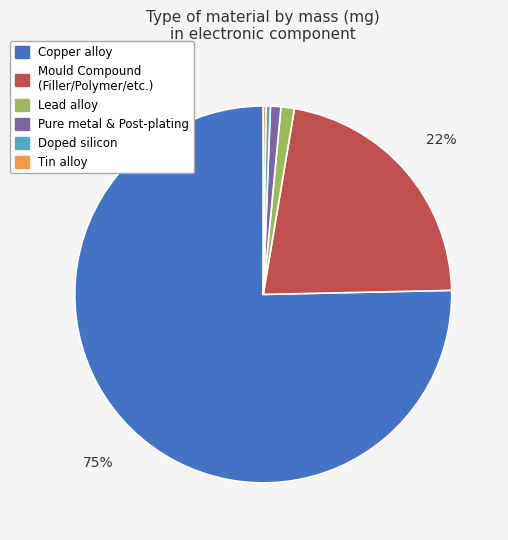

Is there any slice that represents more than half of the pie?

Yes